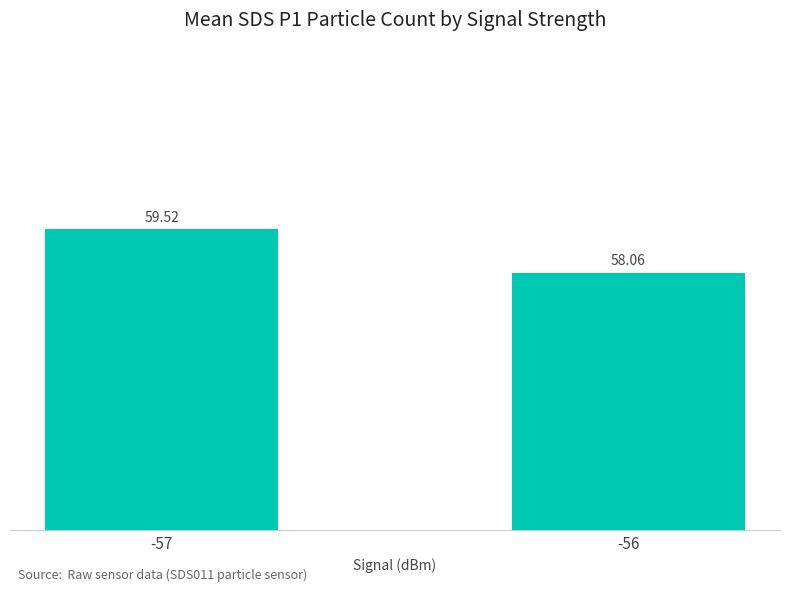

List the labels in order of value, smallest first.

-56, -57